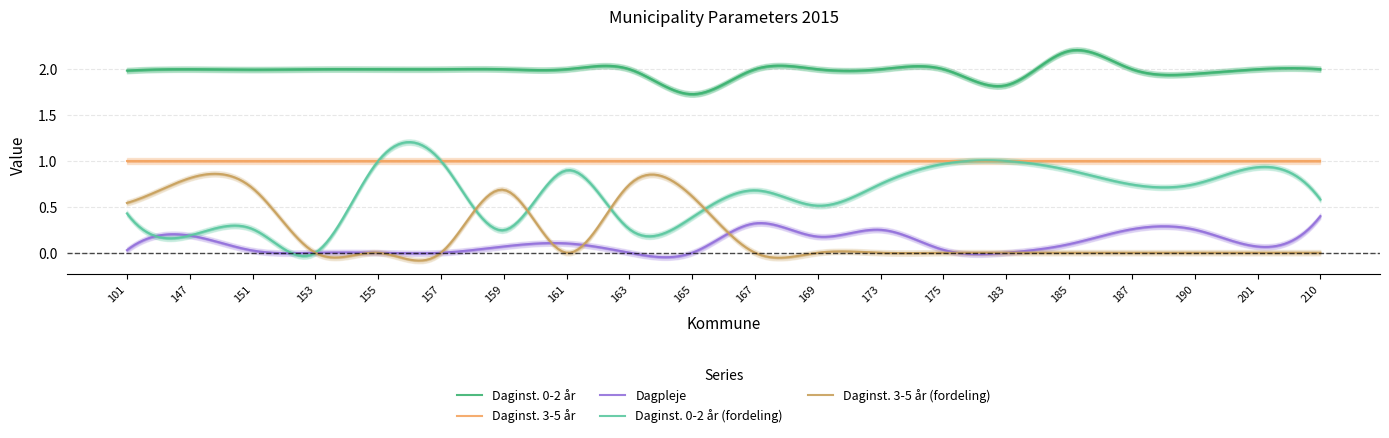

What is the difference between the second highest and second lowest values in the Daginst. 0-2 år (fordeling) series?

0.8